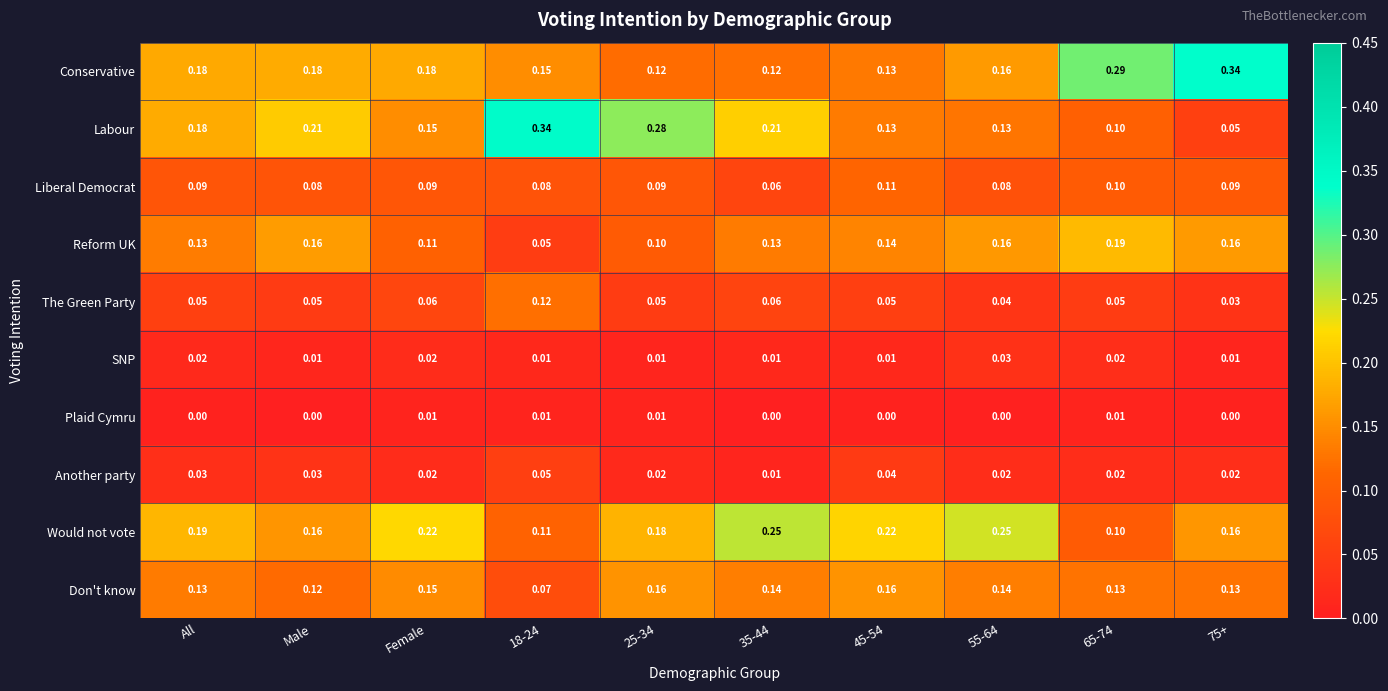

Which series changed the most between Female and 45-54?

Conservative